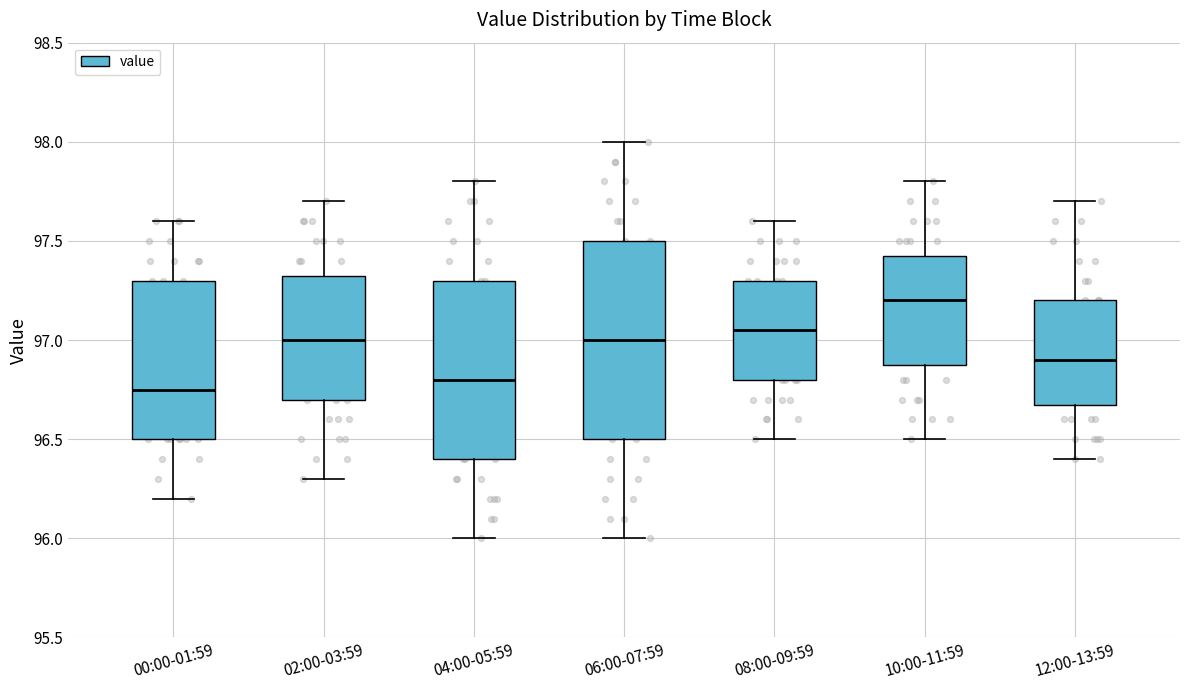

Which box is the tallest, from its lower edge to its upper edge?

06:00-07:59